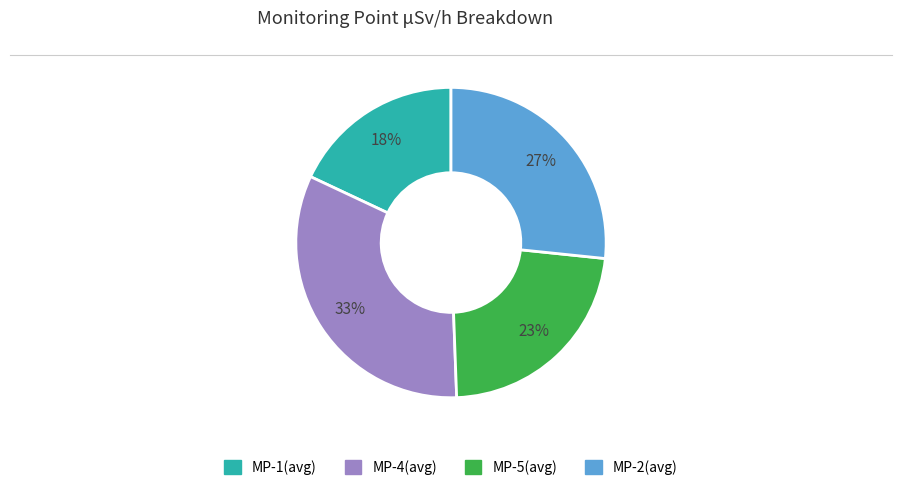

Does any single category account for the majority?

No